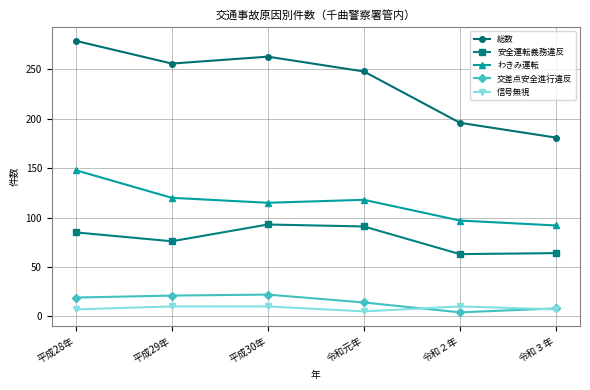

Which series has the largest total across all categories?

総数